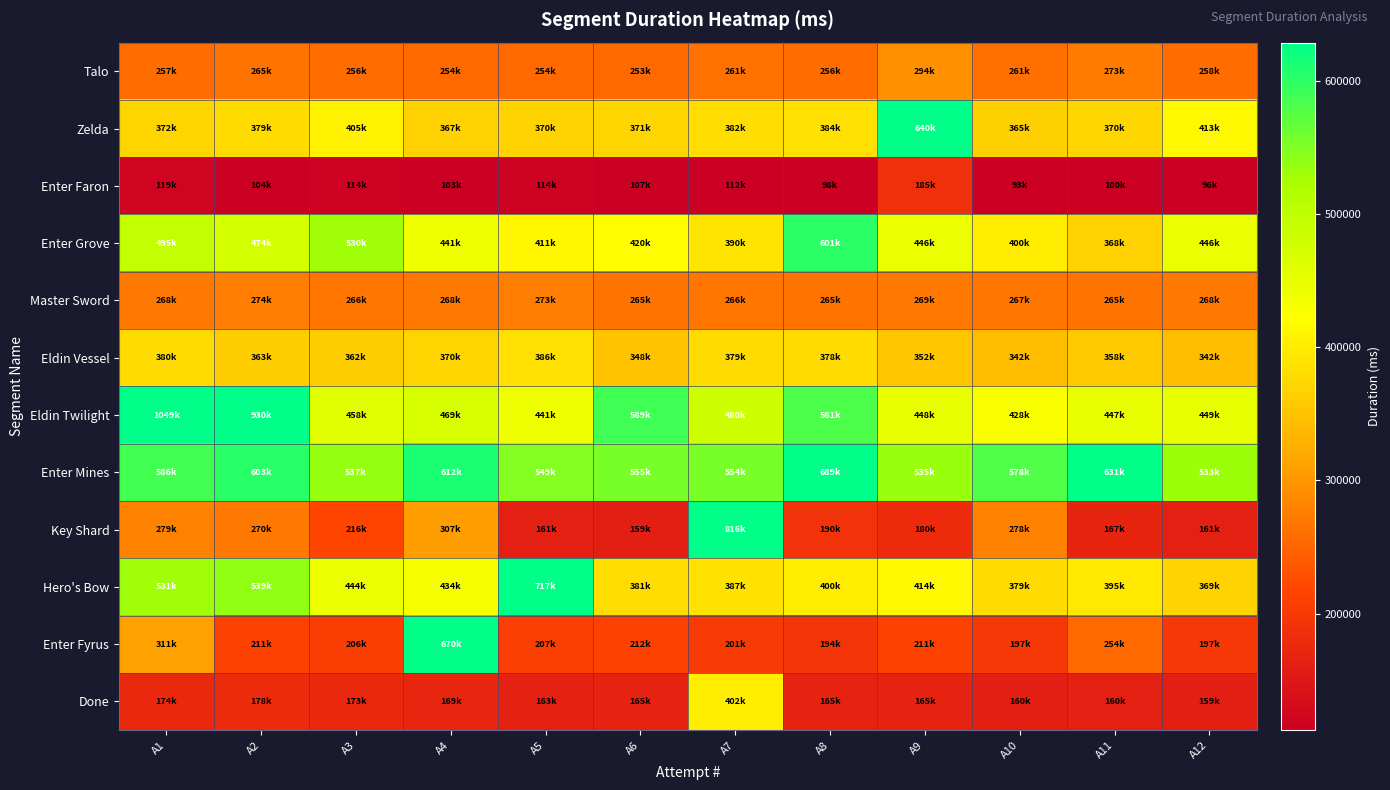

What is the total value across all series at A2?

4597638